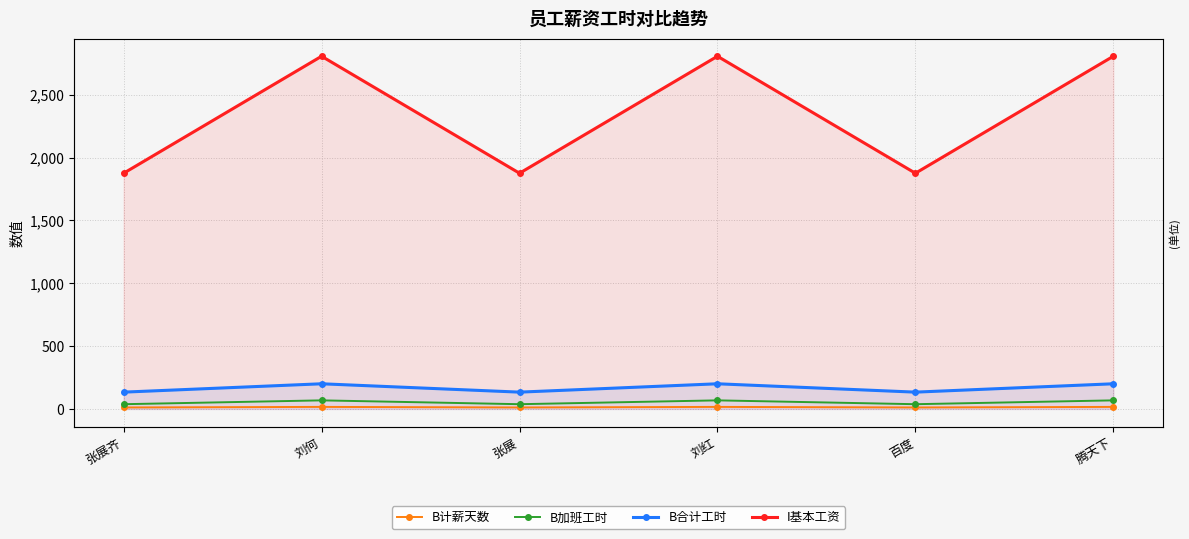

Does the chart display data point markers on the line(s)?

Yes